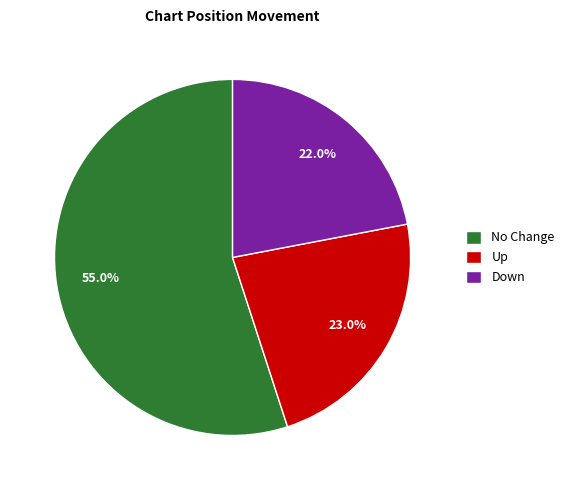

Which category accounts for the majority?

No Change